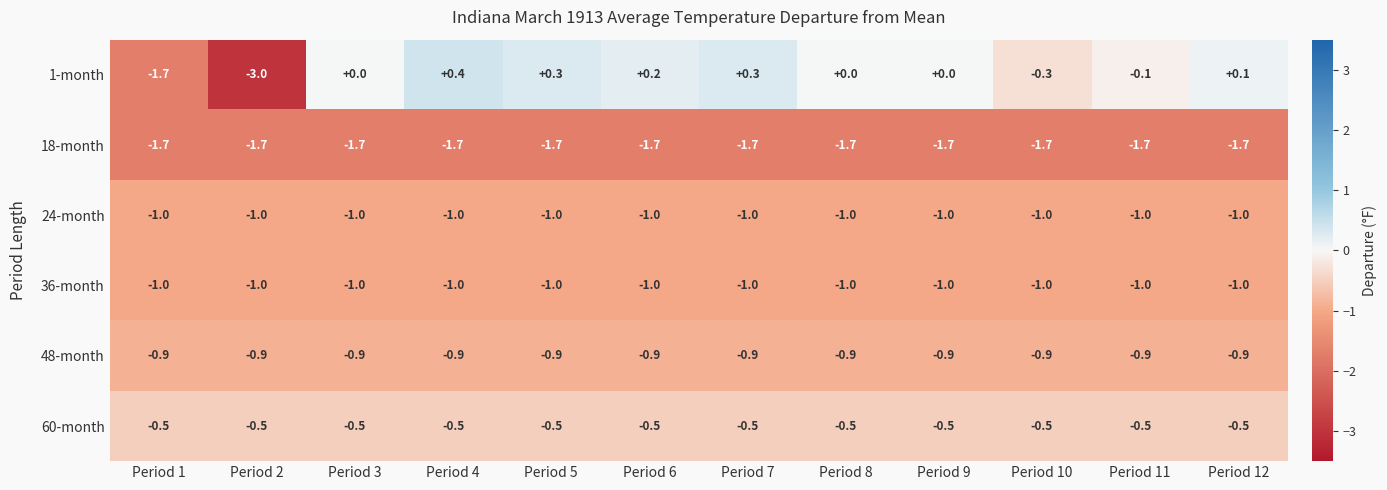

Which series has the widest spread of values?

1-month